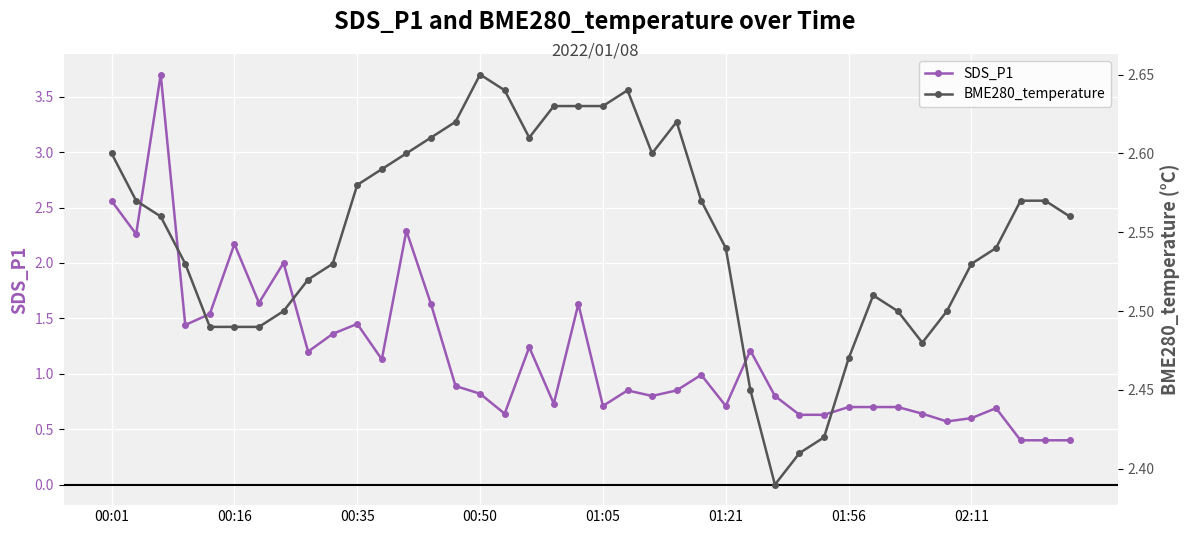

What is the spread (max minus min) of values at 34?

1.9